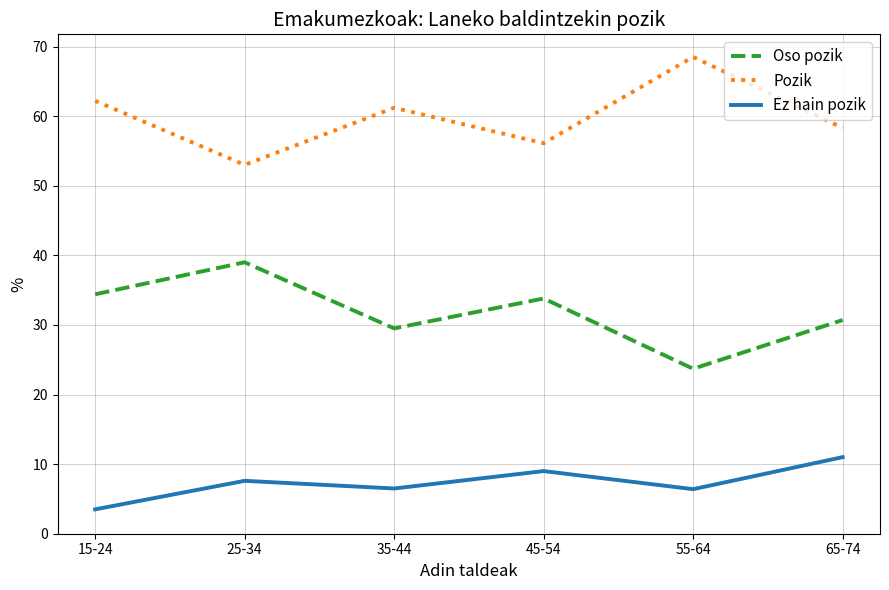

The Oso pozik series shows 33.8 at 45-54. True or false?

True